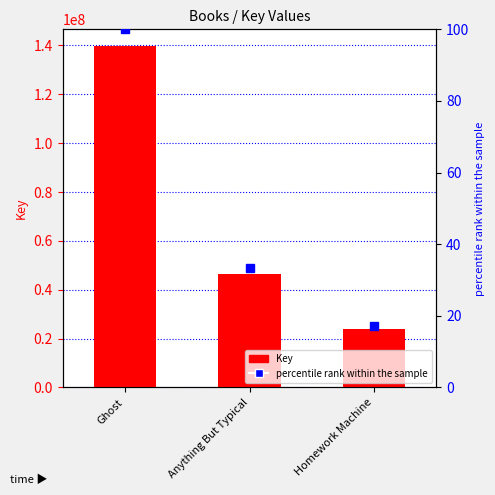

Between Ghost and Anything But Typical, which series saw the biggest shift?

Key